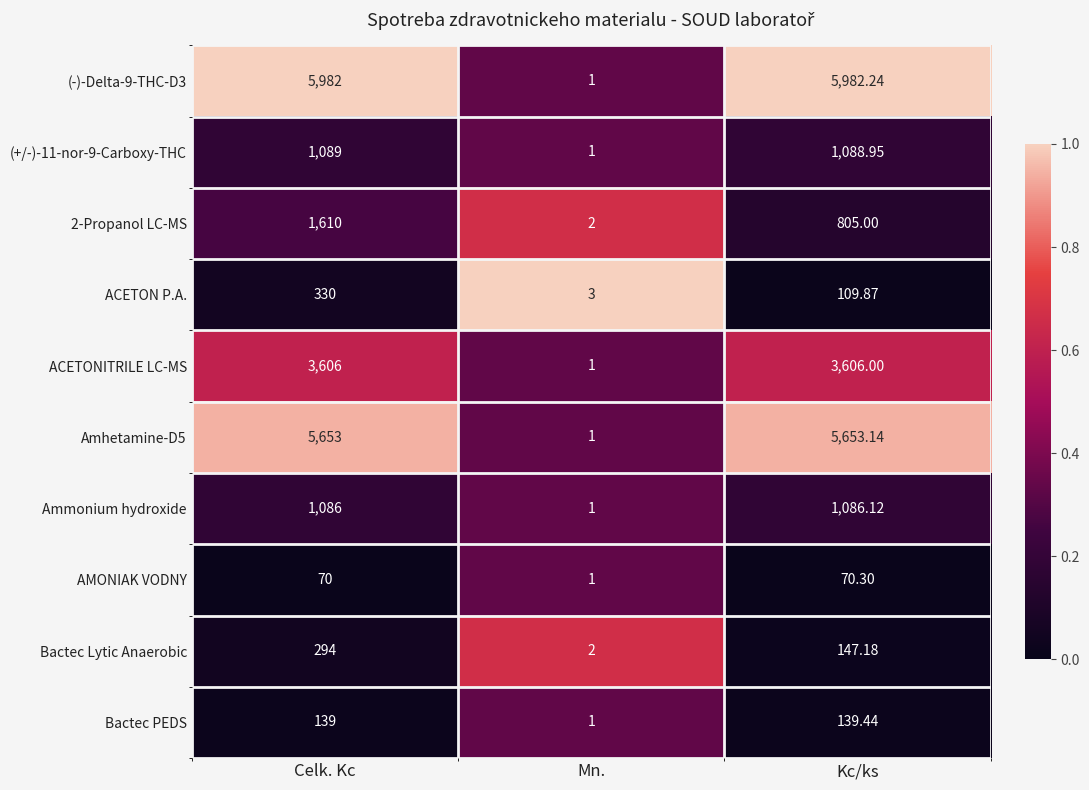

Which series has the largest total across all categories?

(-)-Delta-9-THC-D3